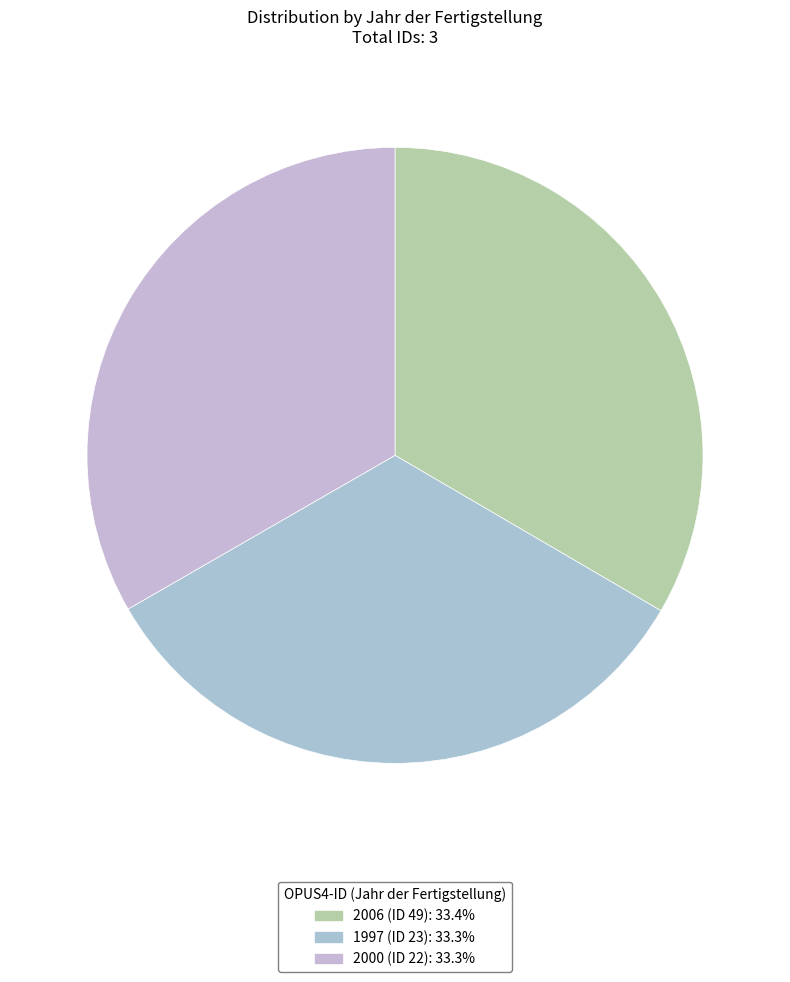

Count the number of slices in the pie.

3